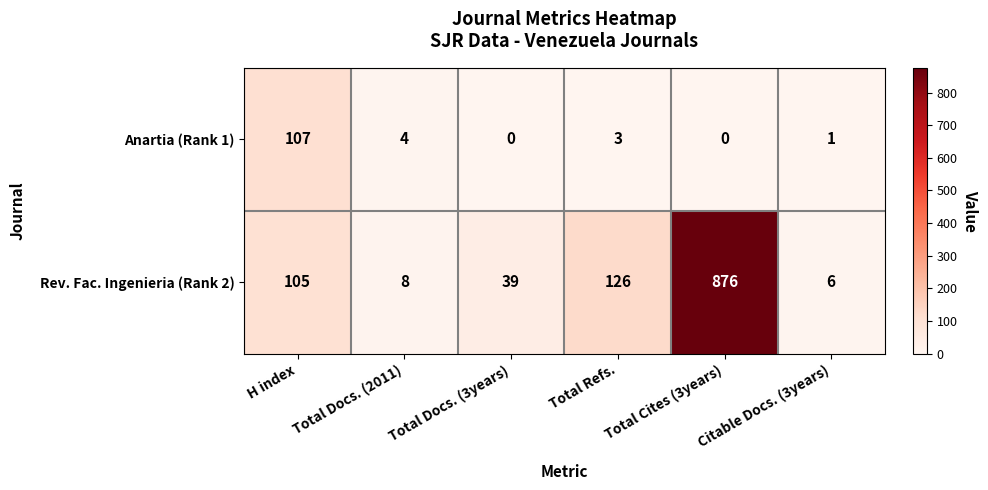

What value does the Rev. Fac. Ingenieria (Rank 2) series have at Total Docs. (2011)?

8